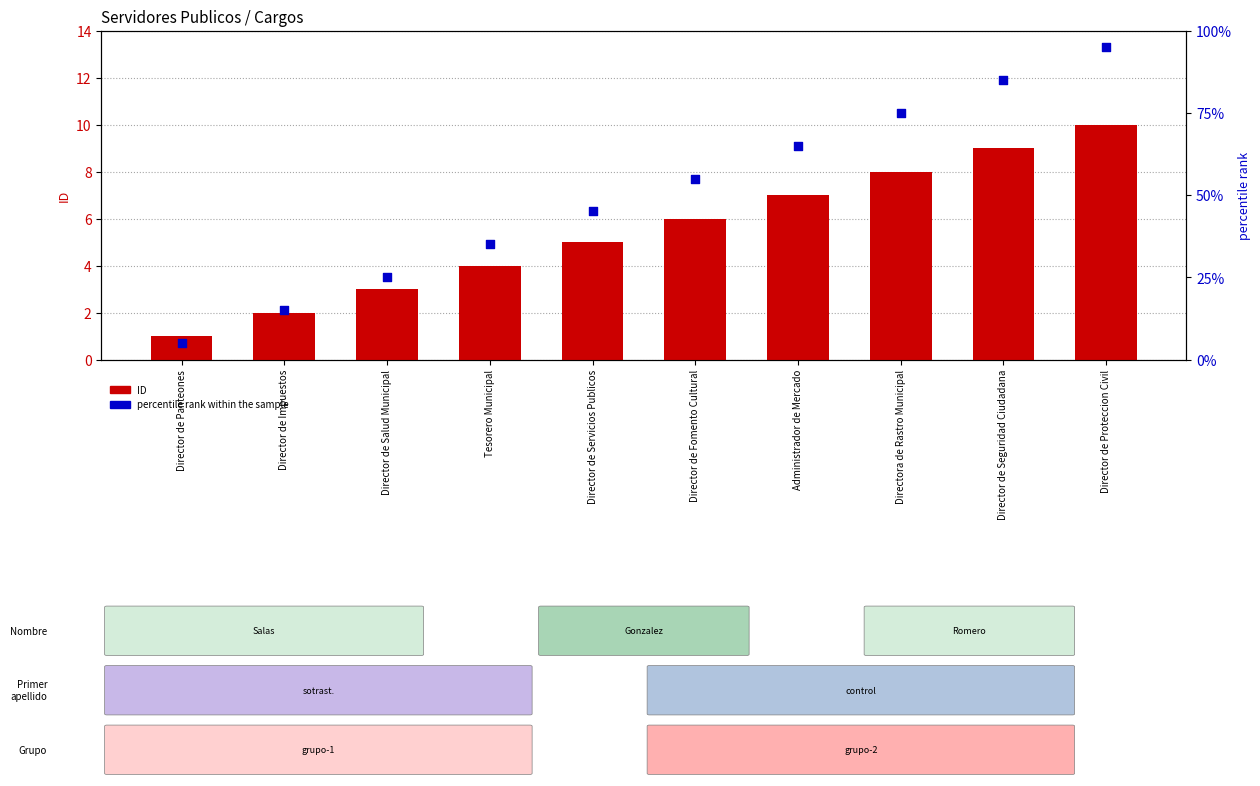

What are all the series names shown in the legend?

ID, percentile rank within the sample